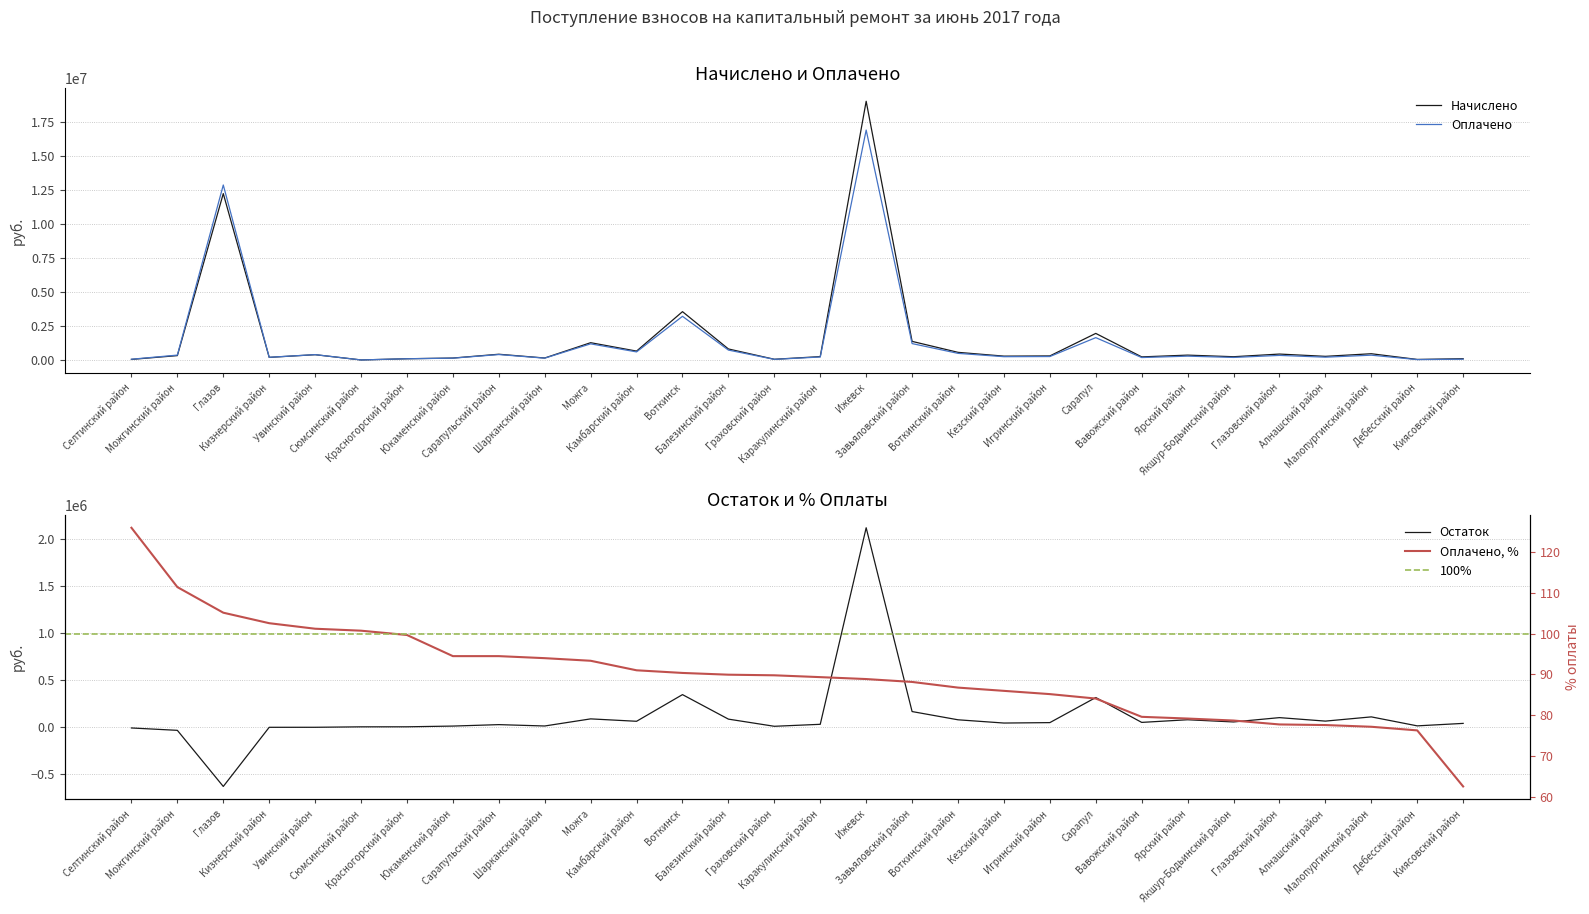

Where is Оплачено nearest to the value 8461322?

Глазов